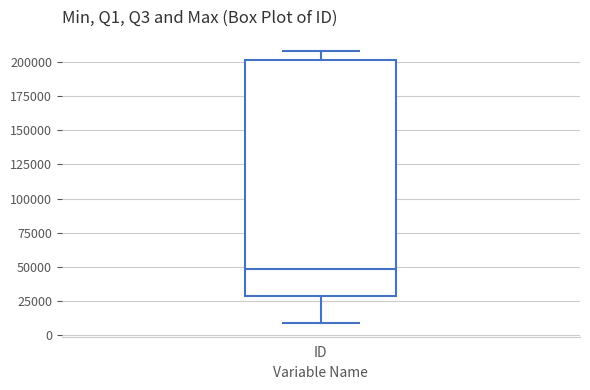

Where does the median line of the box for ID sit on the y-axis? The values are not printed on the chart, so give them approximately, as read against the axis.

50000